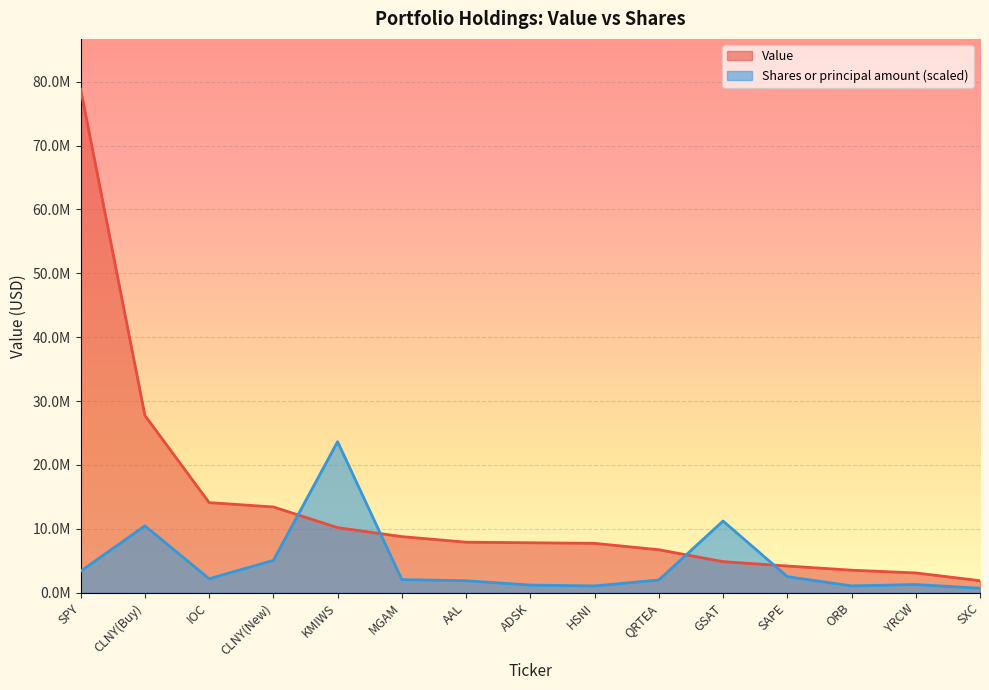

True or false: Value has a value of 27751000.0 at CLNY(Buy).

True